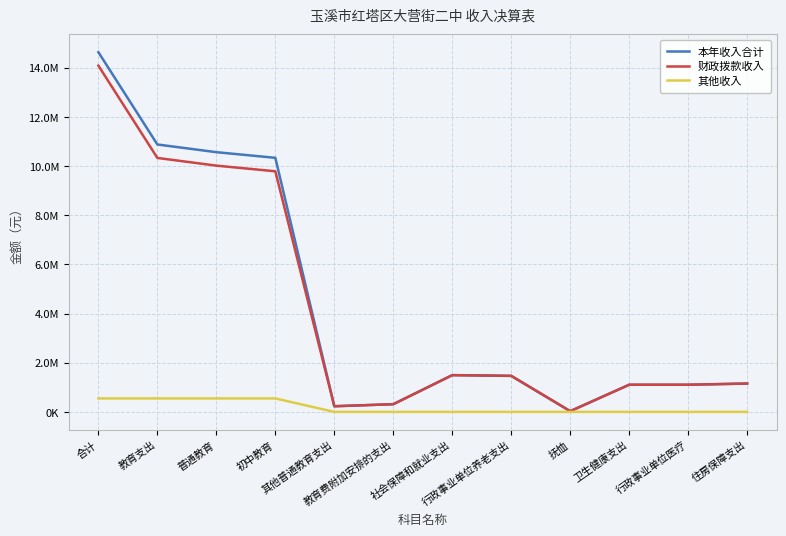

What is the maximum value shown in the chart?

14634368.8